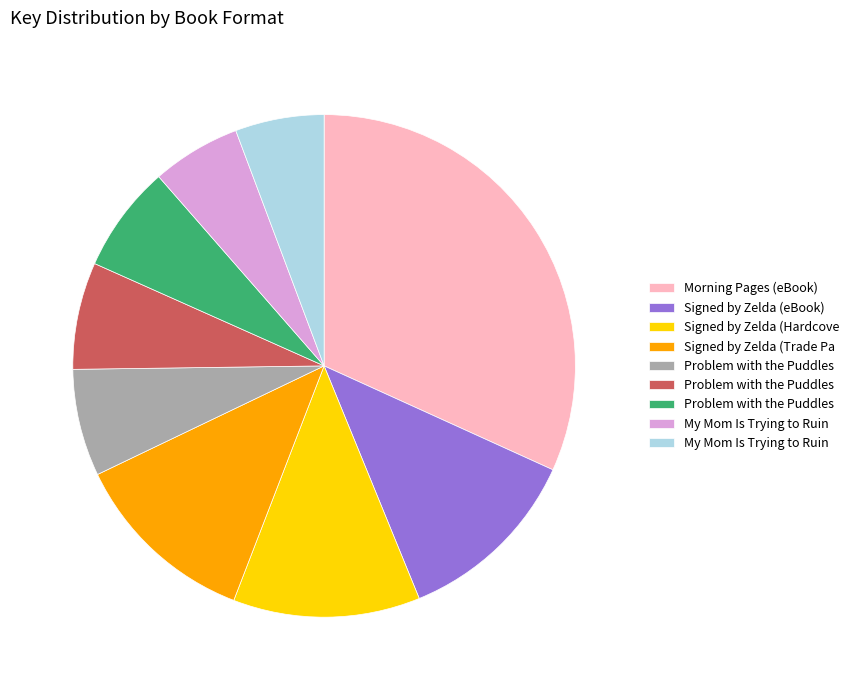

Does any single category account for the majority?

No